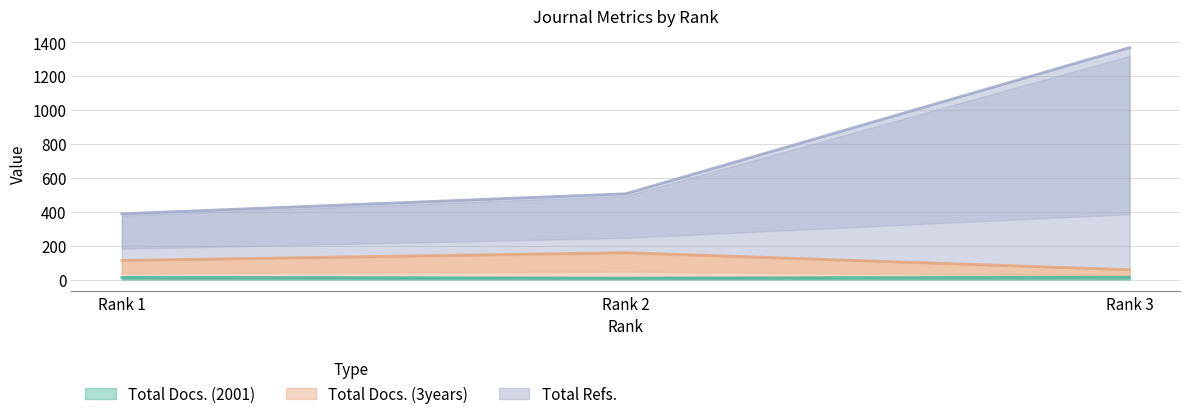

What is the value of the Total Refs. point at the 2nd from the left?

506